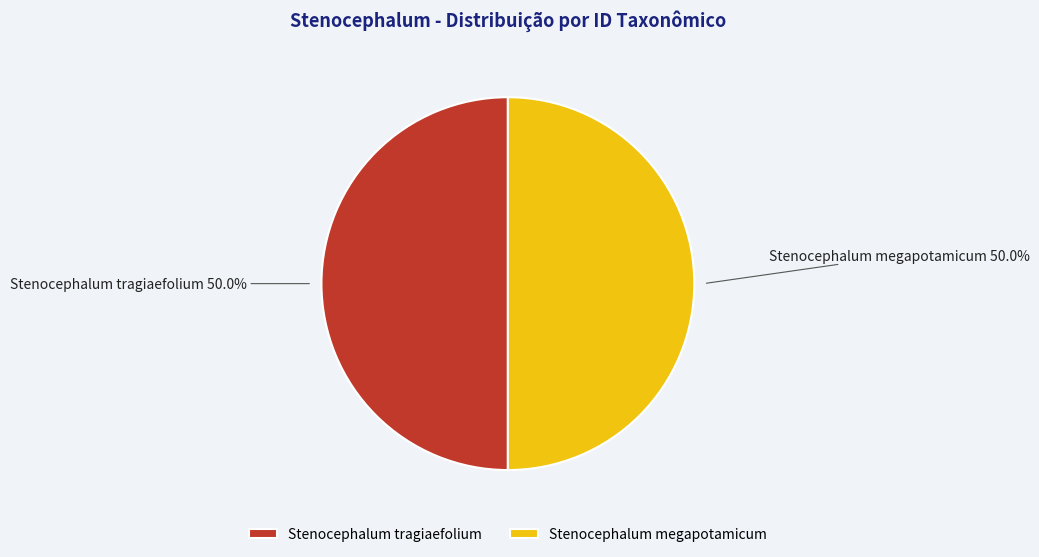

To the nearest percent, what portion does Stenocephalum megapotamicum represent?

50%